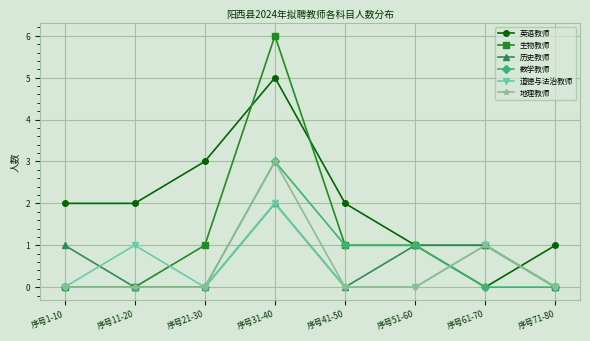

What is the spread (max minus min) of values at 序号61-70?

1